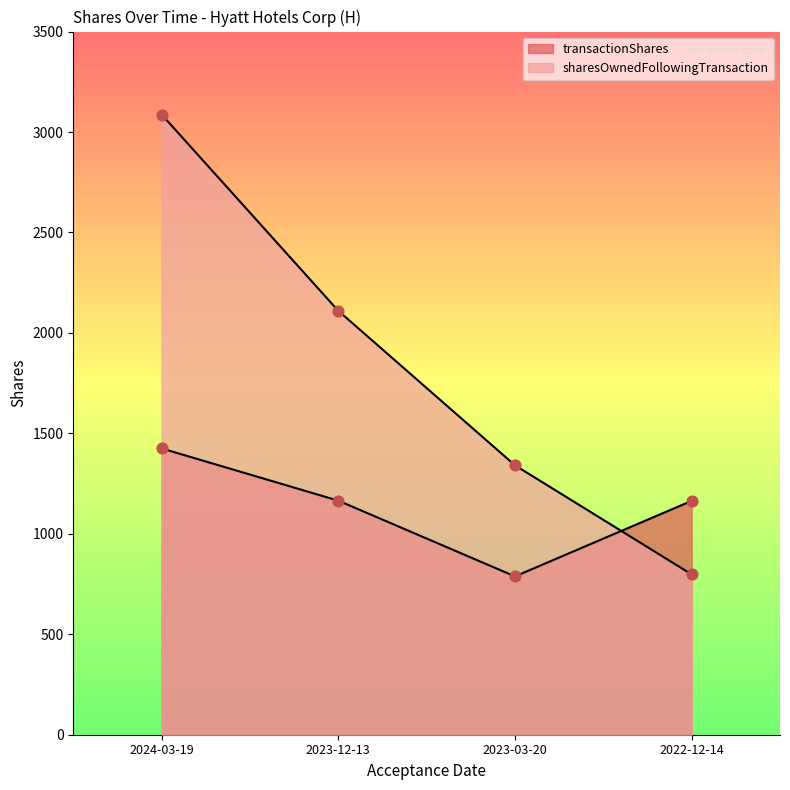

Which series has the widest spread of Y values?

sharesOwnedFollowingTransaction